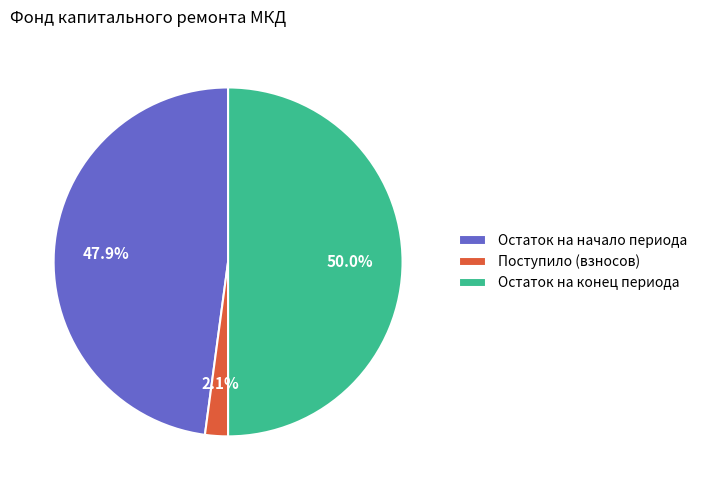

How many segments does this pie chart have?

3